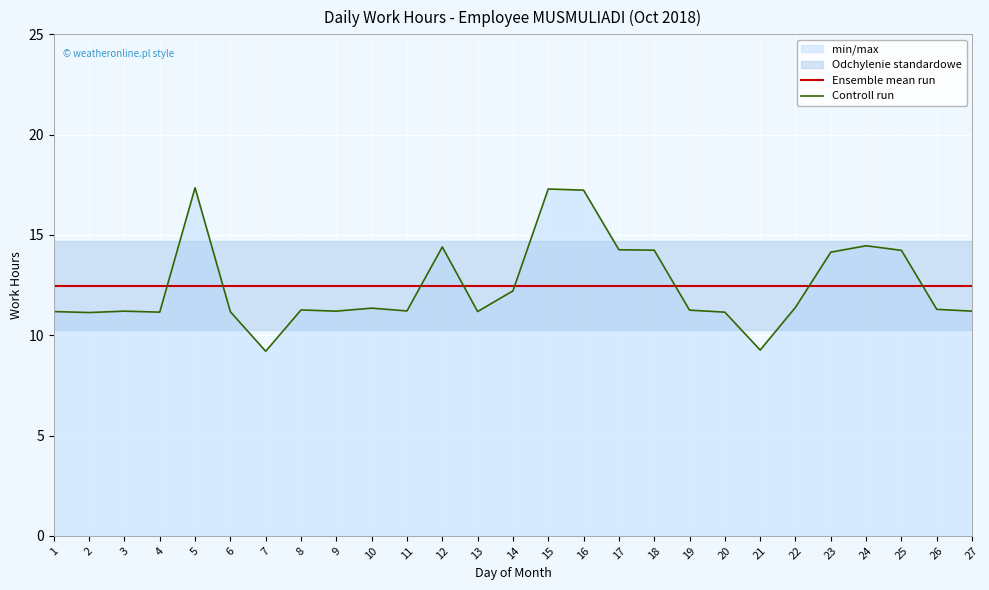

At which label does Ensemble mean run reach its peak?

1